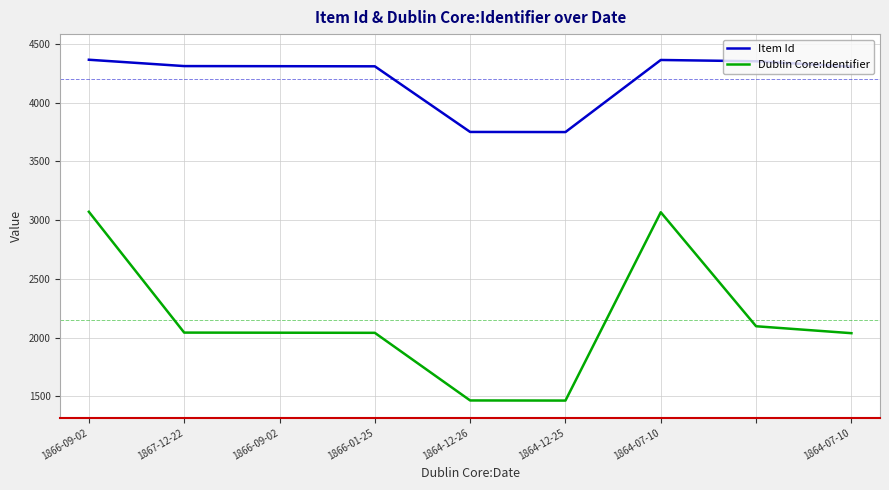

Rank the series by their average value, from highest to lowest.

Item Id, Dublin Core:Identifier